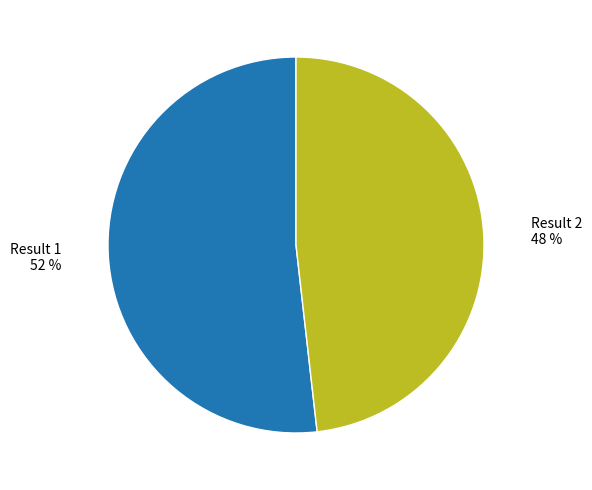

Do Result 1 and Result 2 together represent more than half of the pie?

Yes